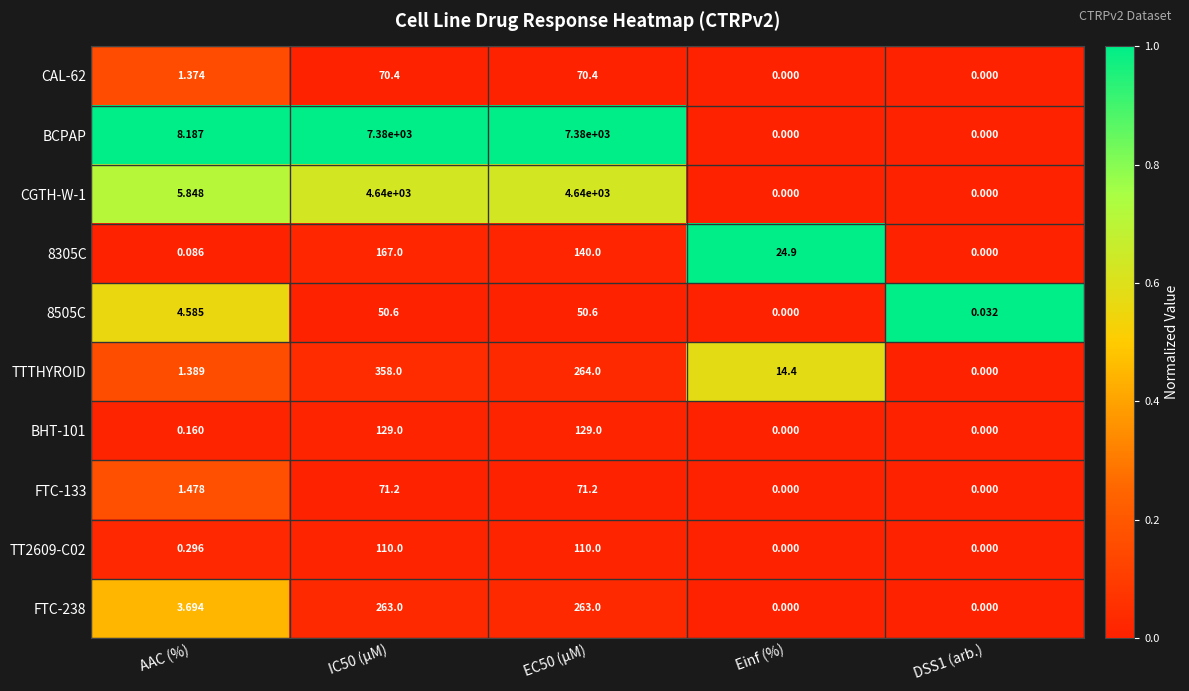

Which series has the largest total across all categories?

BCPAP